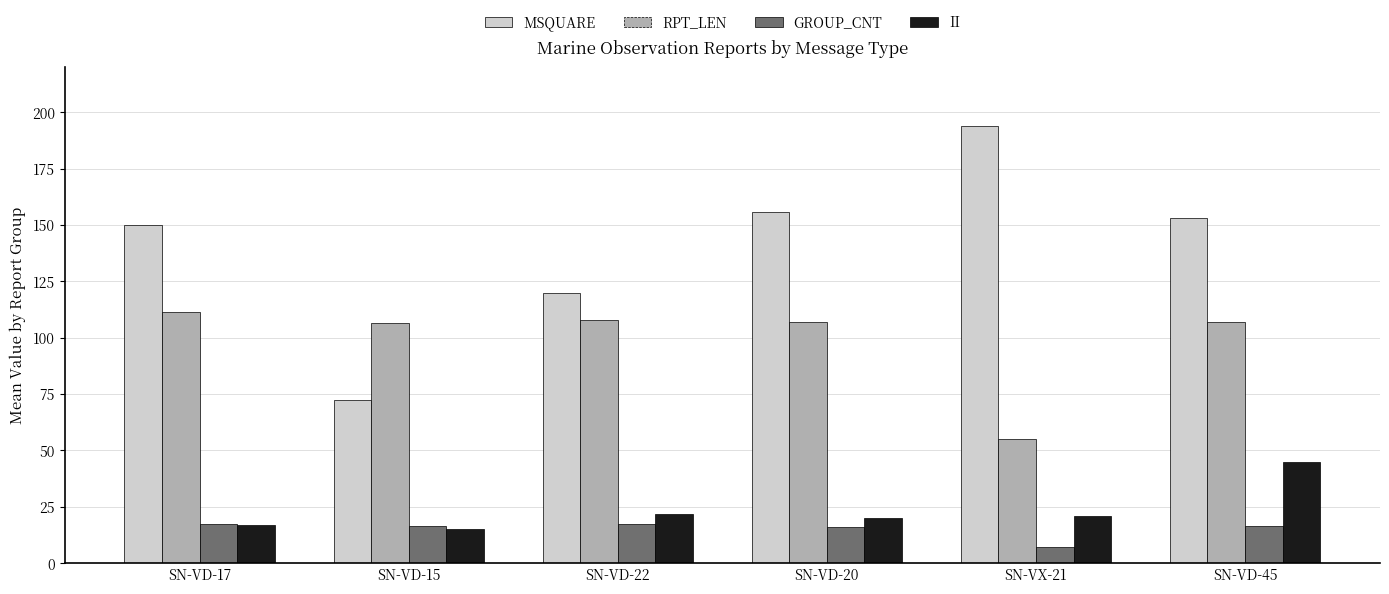

List the series in order of their peak value, highest first.

MSQUARE, RPT_LEN, II, GROUP_CNT